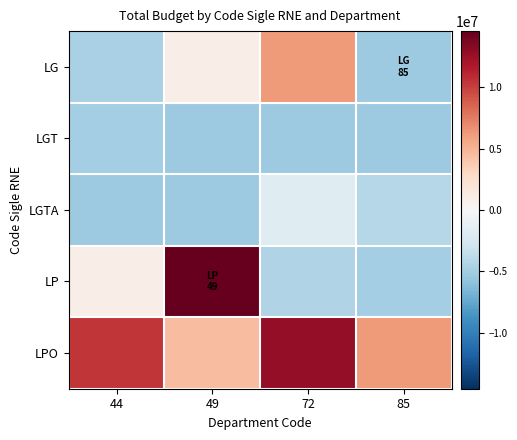

Reading left to right, extract all data points from this chart.

LG: 44=-4710835	49=1000165	72=6212865	85=-5289835
LGT: 44=-4959835	49=-5278835	72=-5289835	85=-5289835
LGTA: 44=-5289835	49=-5275835	72=-1808835	85=-4139835
LP: 44=990165	49=14560165	72=-4389835	85=-4939835
LPO: 44=10419165	49=4510165	72=12760165	85=6210165